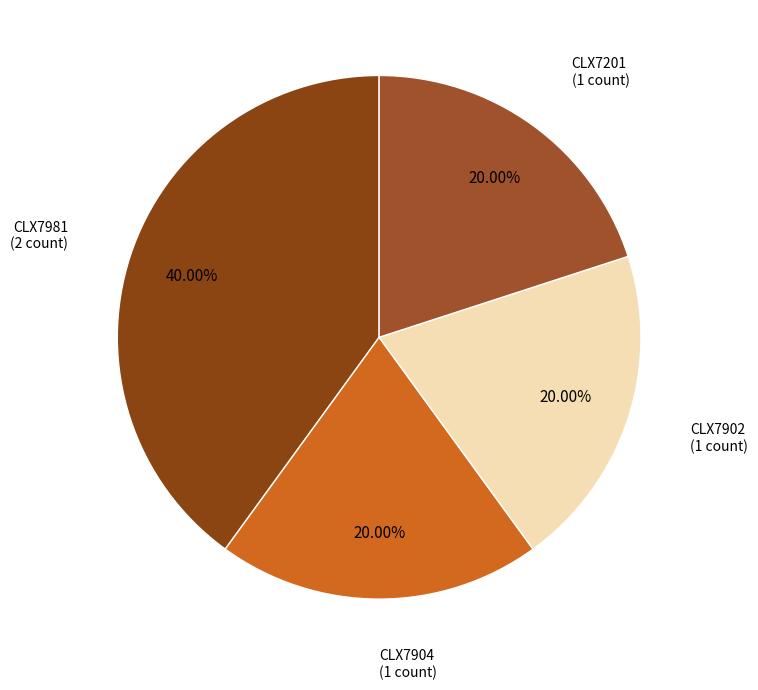

Does any single category account for the majority?

No